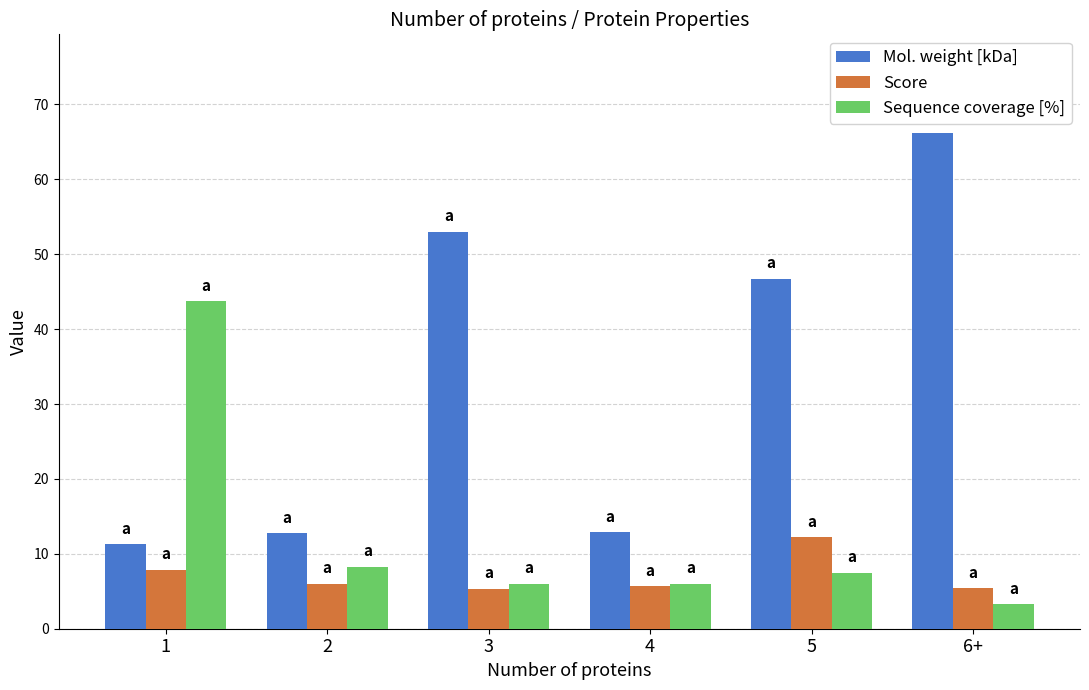

Which series has the widest spread of values?

Mol. weight [kDa]